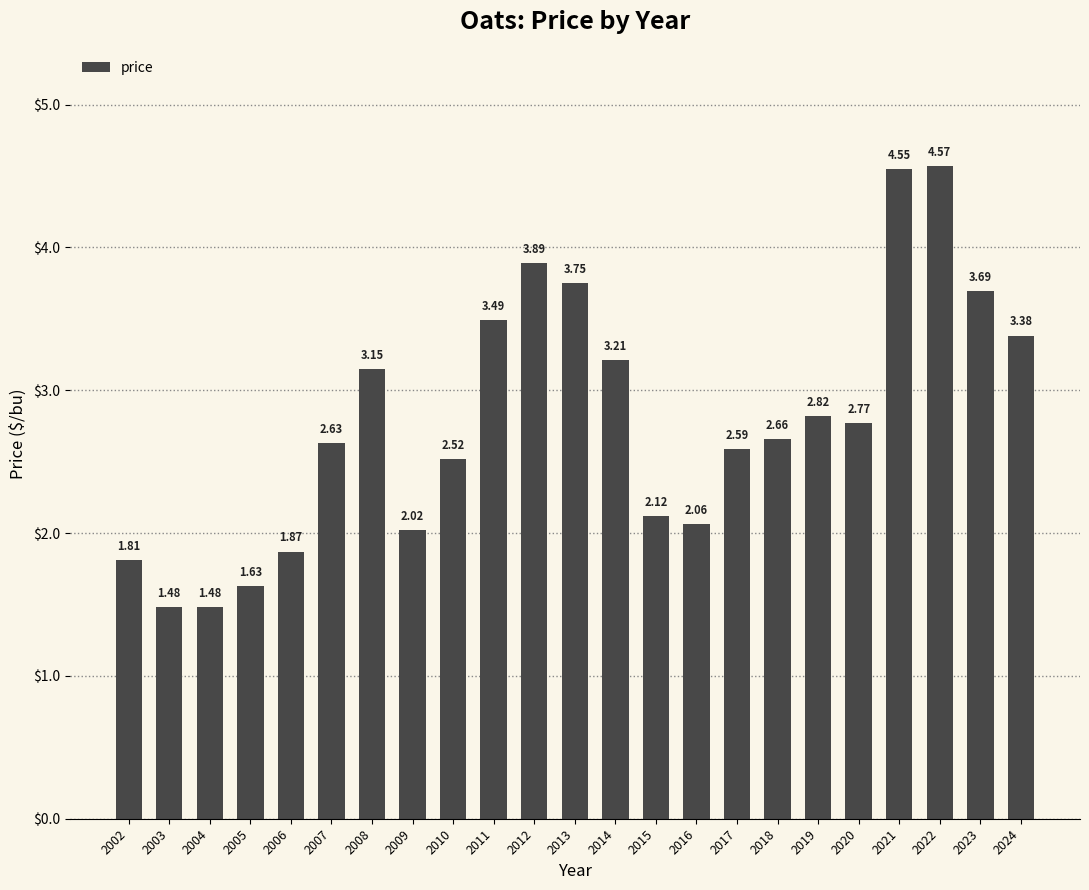

The value at 2004 is 0.7. True or false?

False